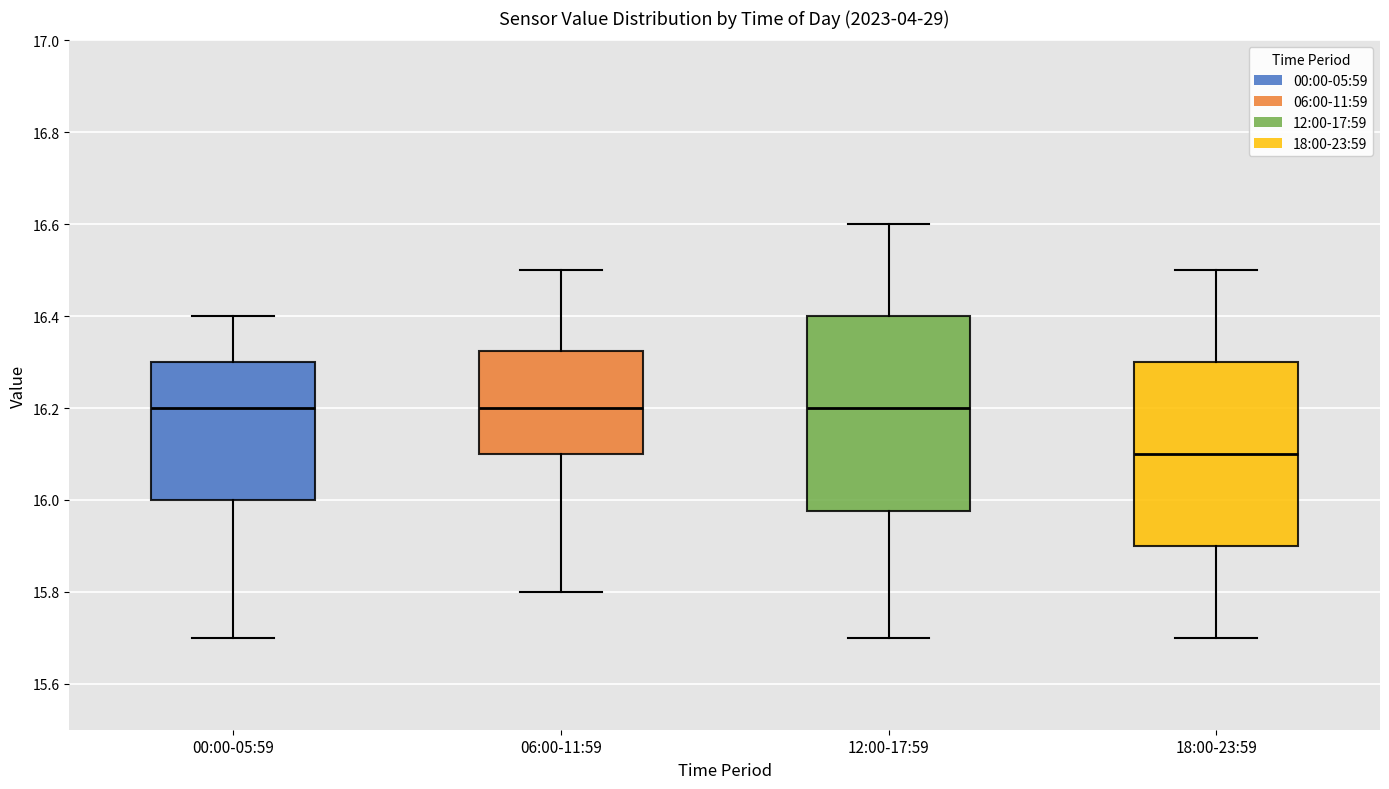

Reading left to right, transcribe this box plot: for each box, give where its median line is, the range the box spans, and where its two whiskers end, as read against the y-axis. The values are not printed on the chart, so give them approximately, as read against the axis.

00:00-05:59: median 16.20, box 16.00 to 16.30, whiskers 15.70 to 16.40
06:00-11:59: median 16.20, box 16.10 to 16.32, whiskers 15.80 to 16.50
12:00-17:59: median 16.20, box 15.98 to 16.40, whiskers 15.70 to 16.60
18:00-23:59: median 16.10, box 15.90 to 16.30, whiskers 15.70 to 16.50